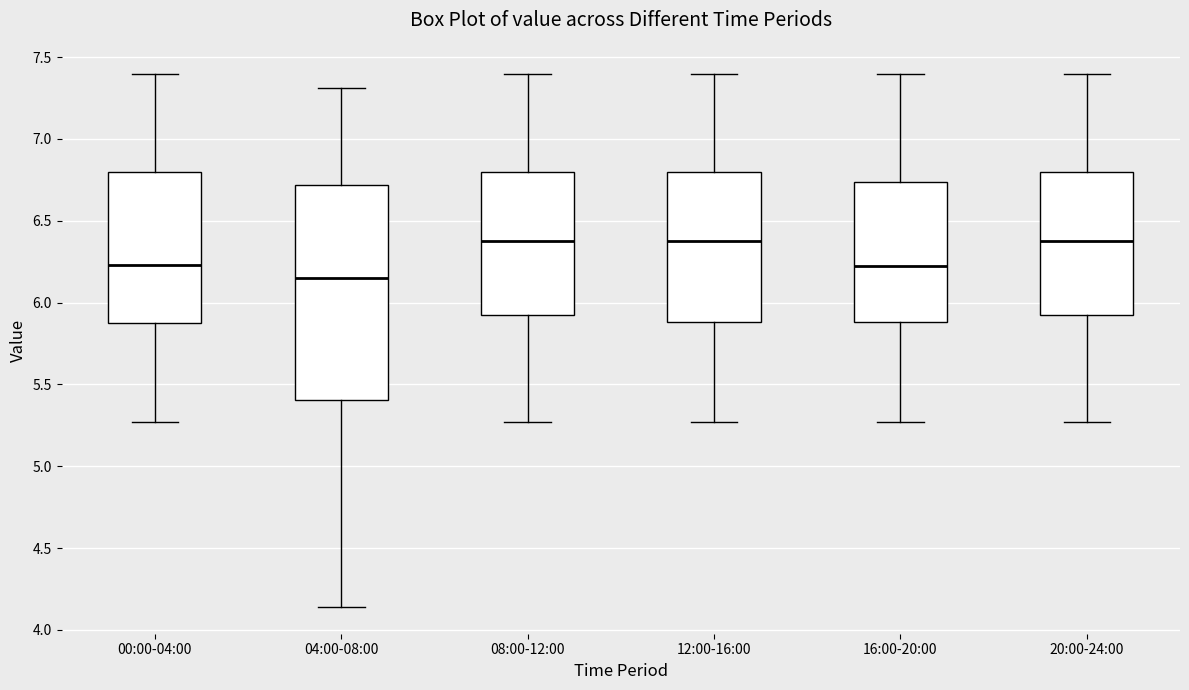

Reading left to right, read every box against the y-axis: the position of its median line, the range the box covers, and the ends of its whiskers. The values are not printed on the chart, so give them approximately, as read against the axis.

00:00-04:00: median 6.25, box 5.90 to 6.80, whiskers 5.25 to 7.40
04:00-08:00: median 6.15, box 5.40 to 6.70, whiskers 4.15 to 7.30
08:00-12:00: median 6.40, box 5.95 to 6.80, whiskers 5.25 to 7.40
12:00-16:00: median 6.40, box 5.90 to 6.80, whiskers 5.25 to 7.40
16:00-20:00: median 6.25, box 5.90 to 6.75, whiskers 5.25 to 7.40
20:00-24:00: median 6.40, box 5.95 to 6.80, whiskers 5.25 to 7.40